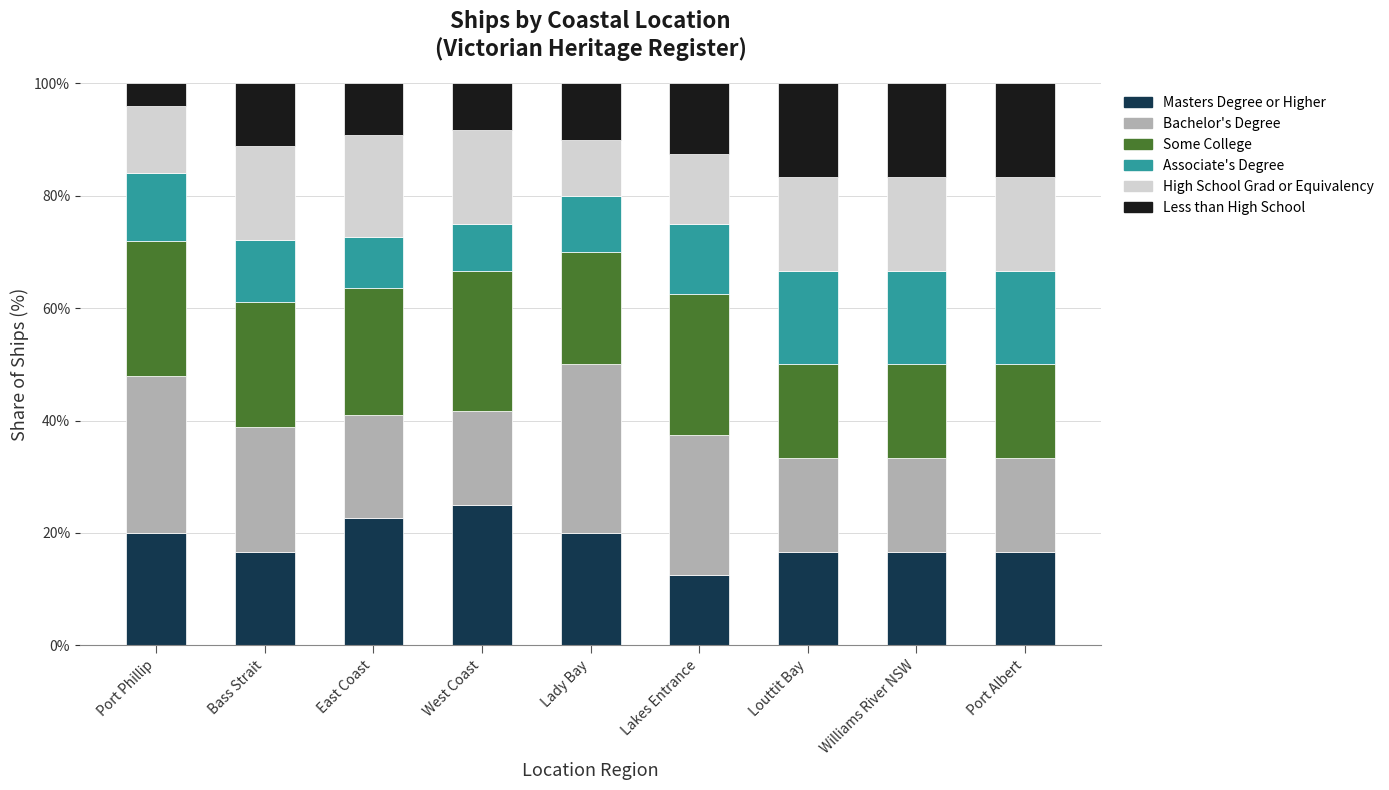

The Masters Degree or Higher series shows 5.8 at Port Albert. True or false?

False